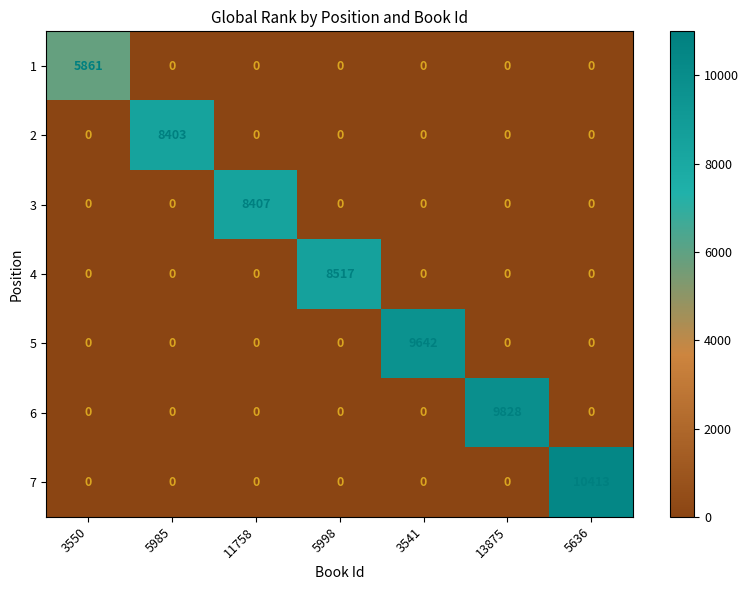

The value of 5 at 11758 is 0. True or false?

True